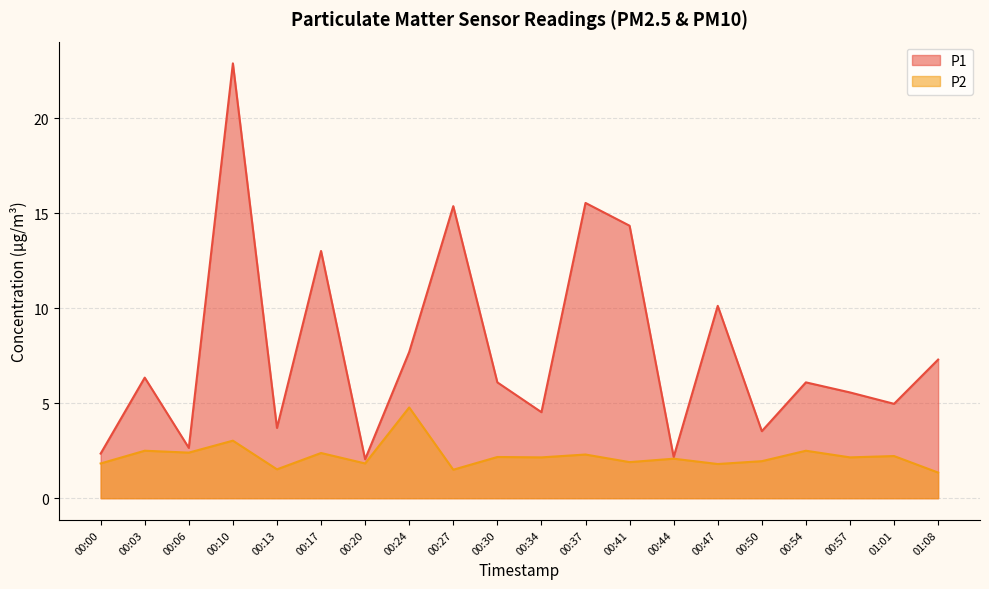

Is the value of P1 at 00:54 greater than the value of P2 at 00:44?

Yes